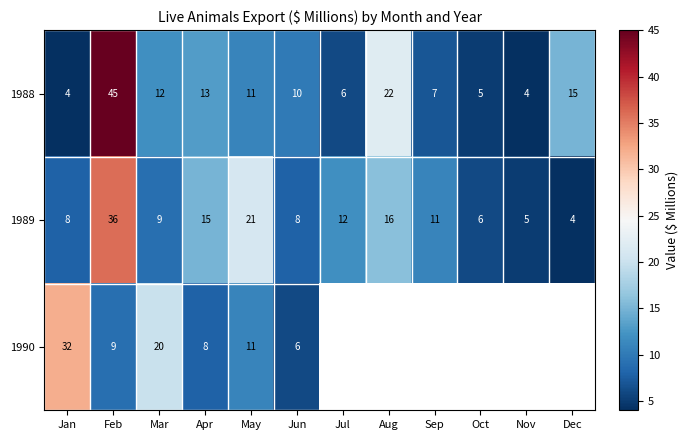

Is it true that 1988 equals 8.2 at Apr?

False